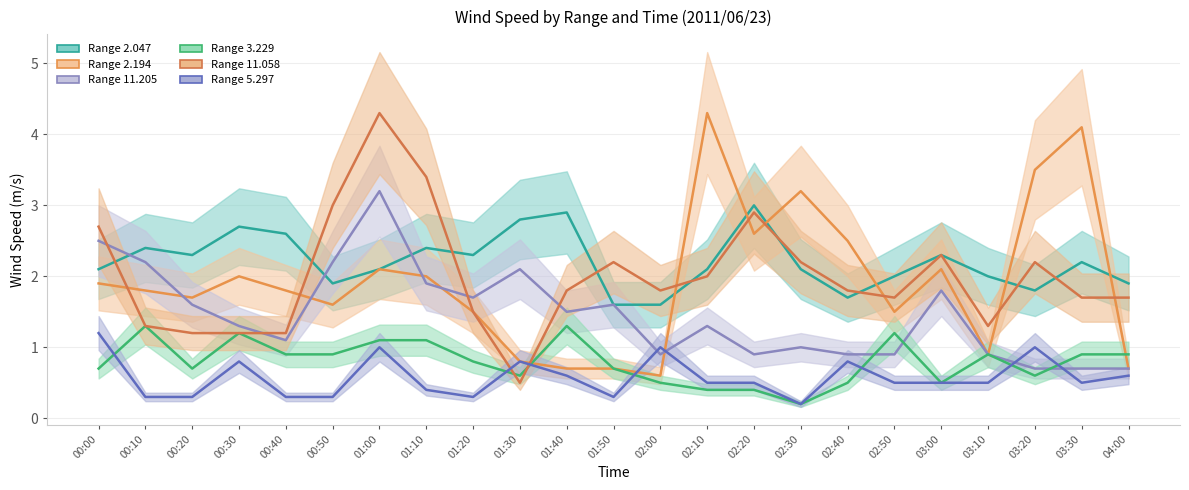

Between 00:30 and 01:20, which series saw the biggest shift?

Range 2.194